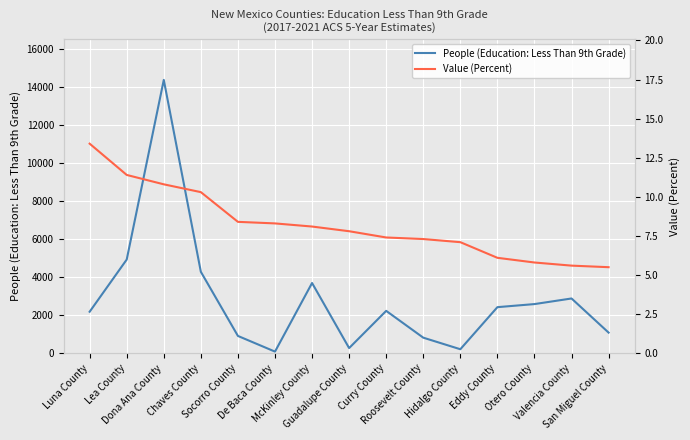

What are all the series names shown in the legend?

People (Education: Less Than 9th Grade), Value (Percent)